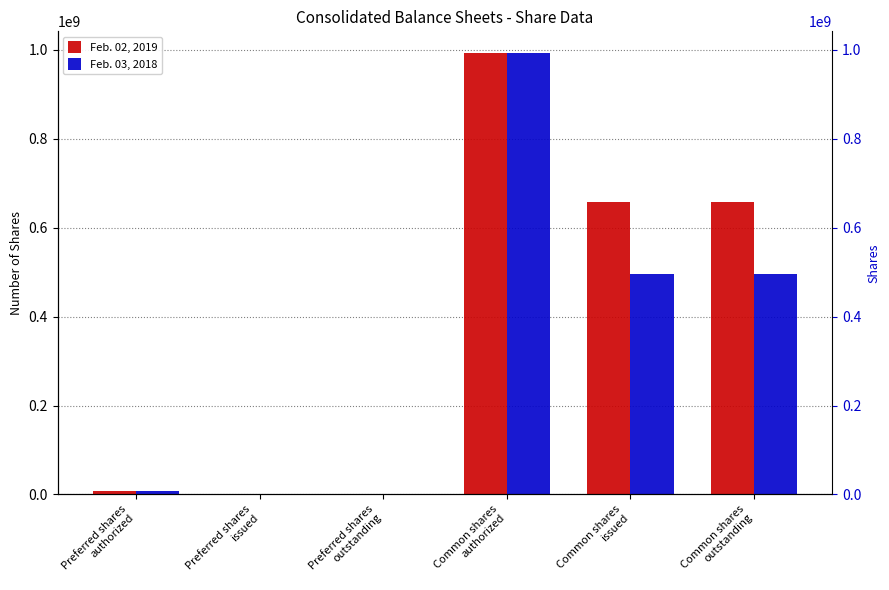

How many values in the Feb. 02, 2019 series are below 658514000?

3